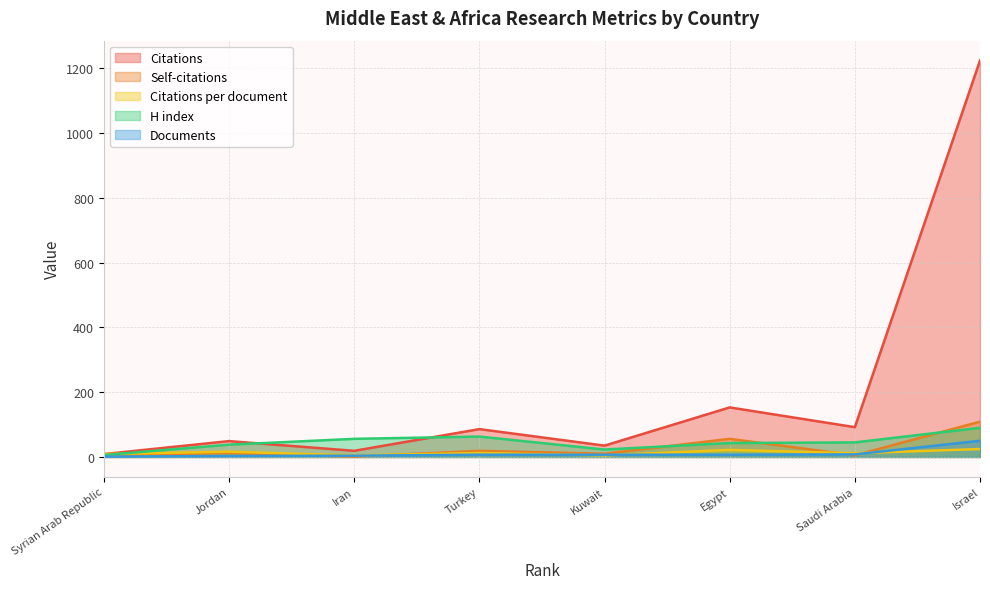

How many data points in Documents are less than 7?

3